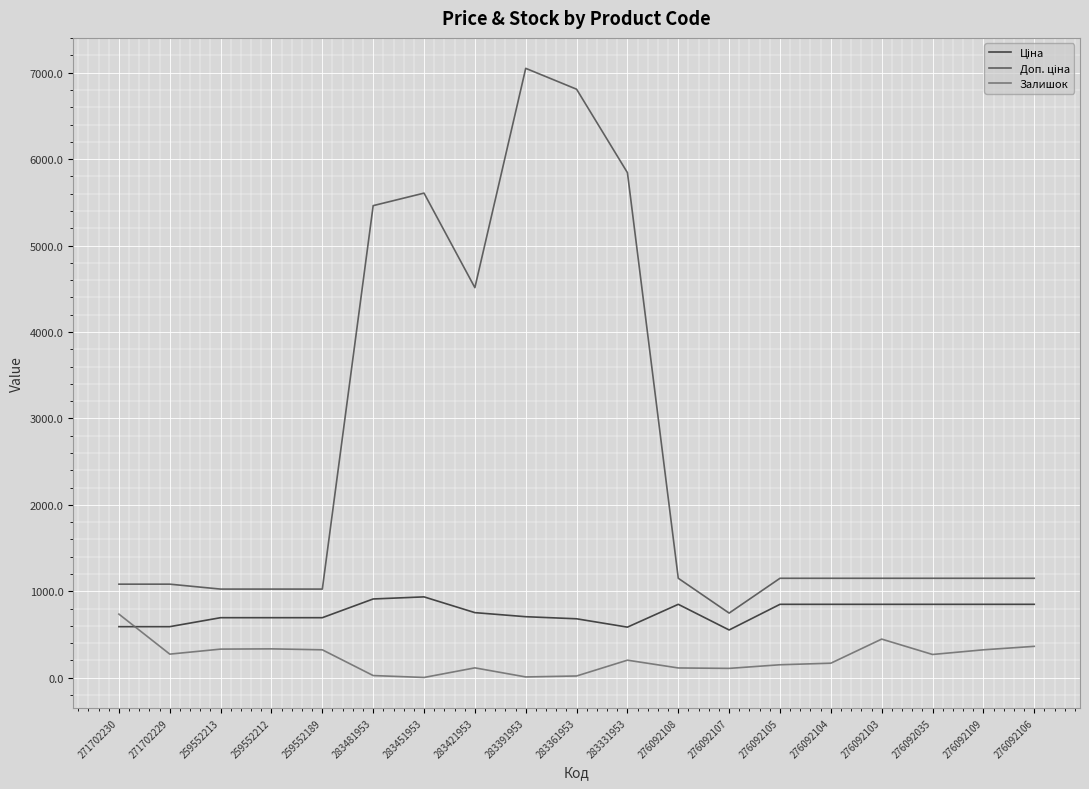

Is it true that Залишок equals 268.0 at 276092035?

True